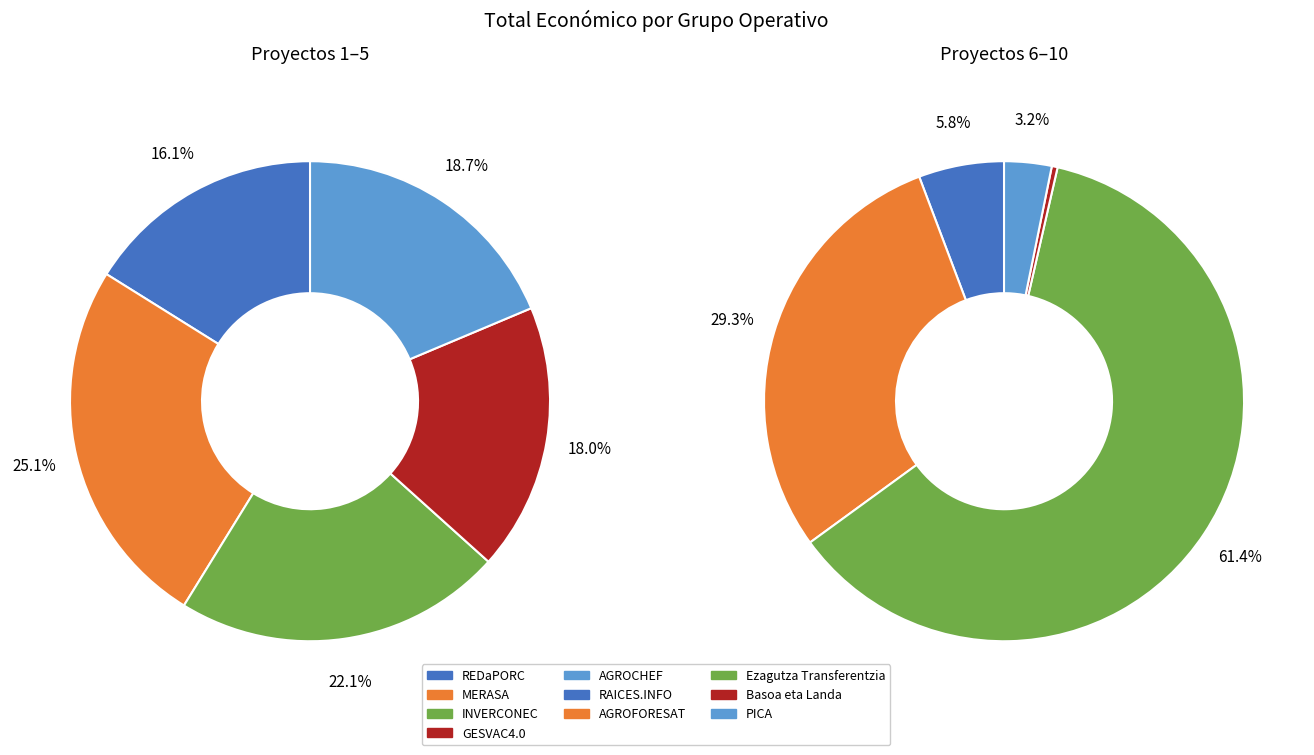

How many segments does this pie chart have?

10